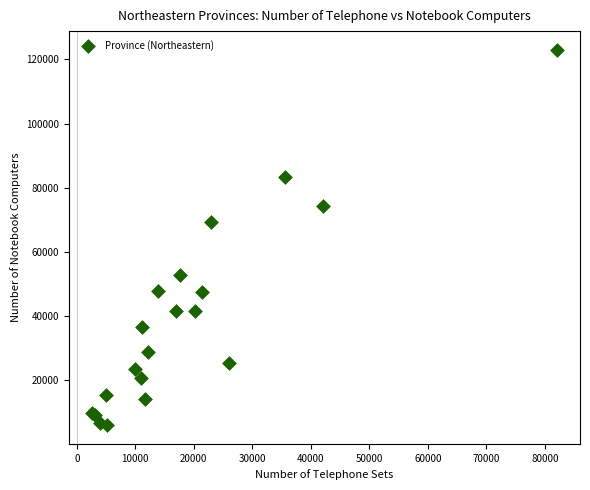

What Y value in the scatter plot is closest to 64460?

69128